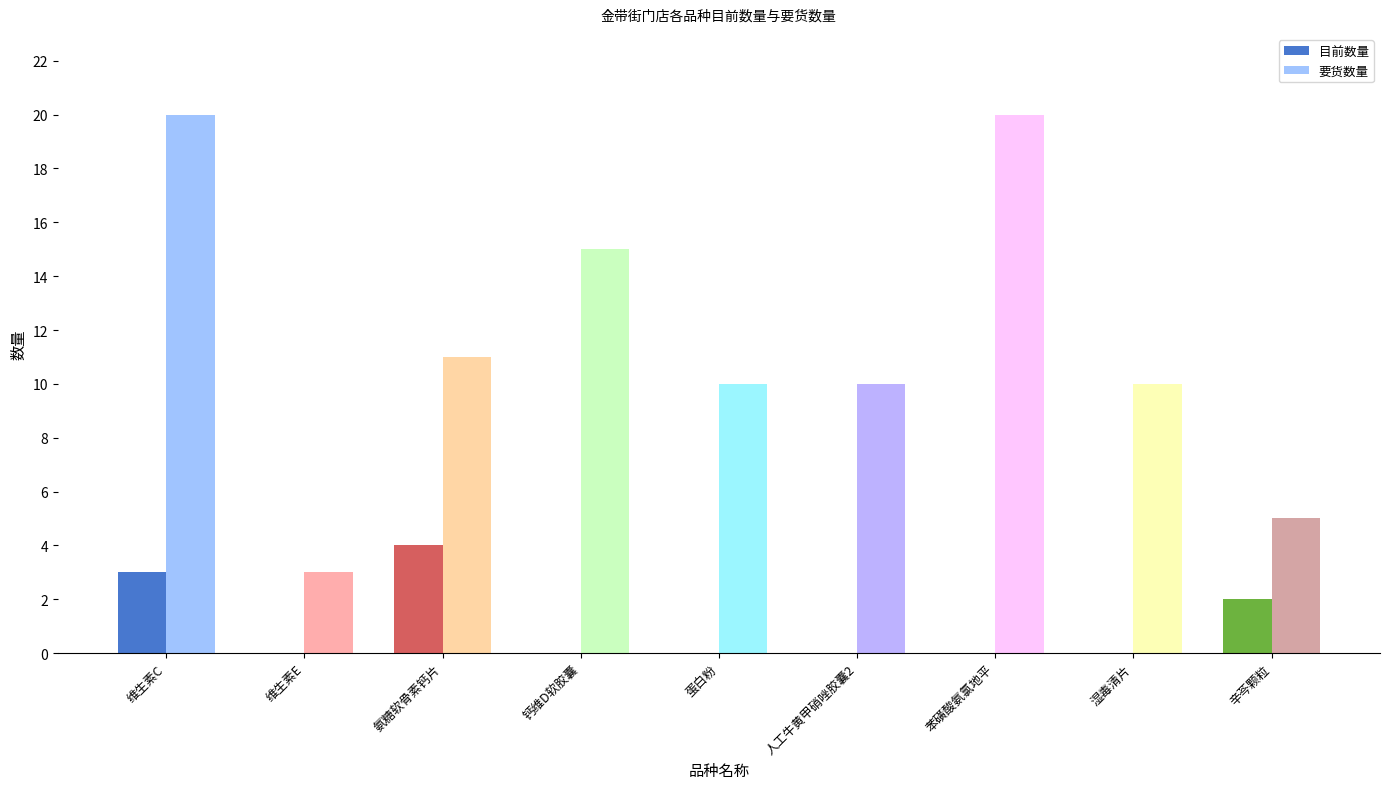

What is the total value across all series at 维生素E?

3